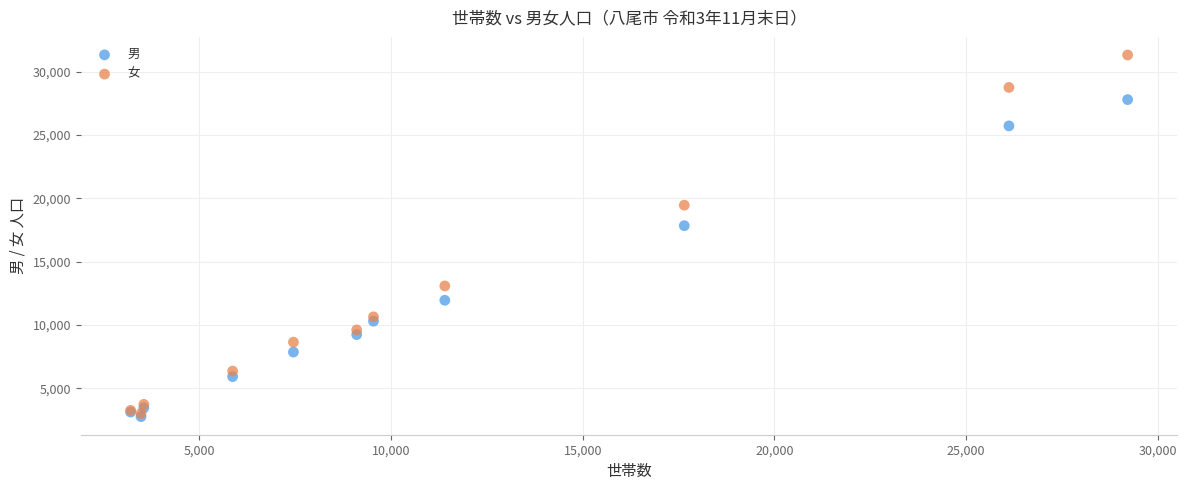

In the 女 series, what Y value is closest to 17165?

19460